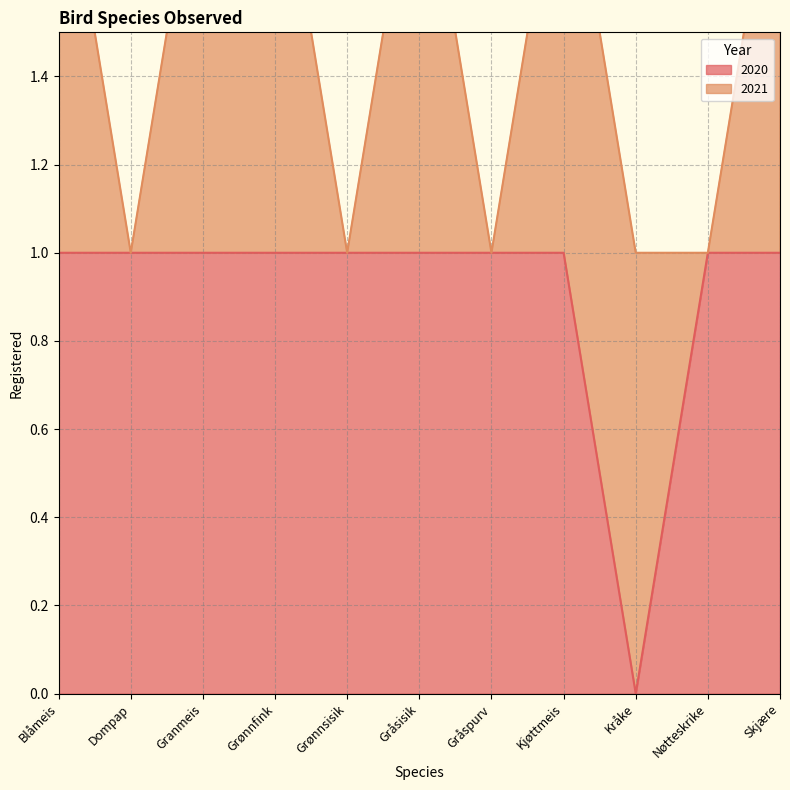

Reading left to right, transcribe all the data shown in this chart.

1	1	1	1	1	1	1	1	0	1	1